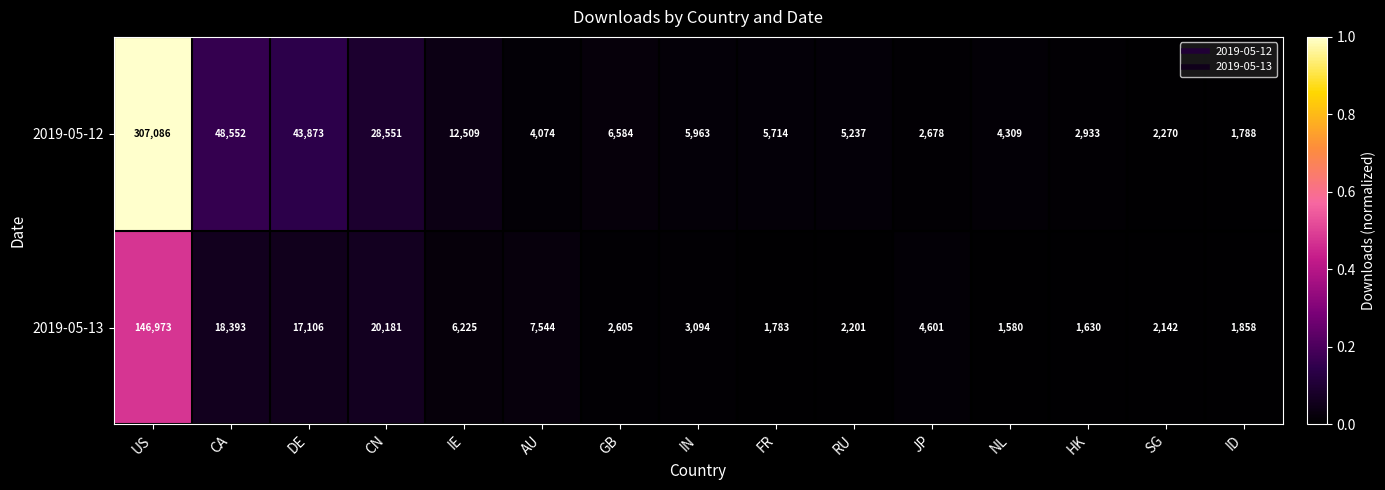

At which category is the sum across all series the highest?

US